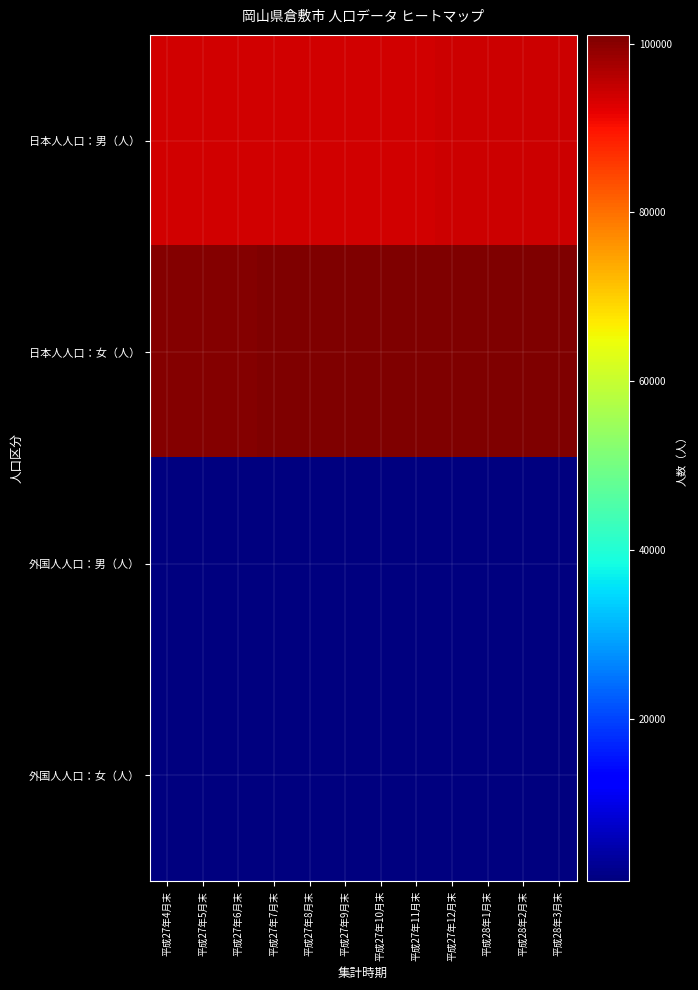

How many categories are shown in the chart?

12